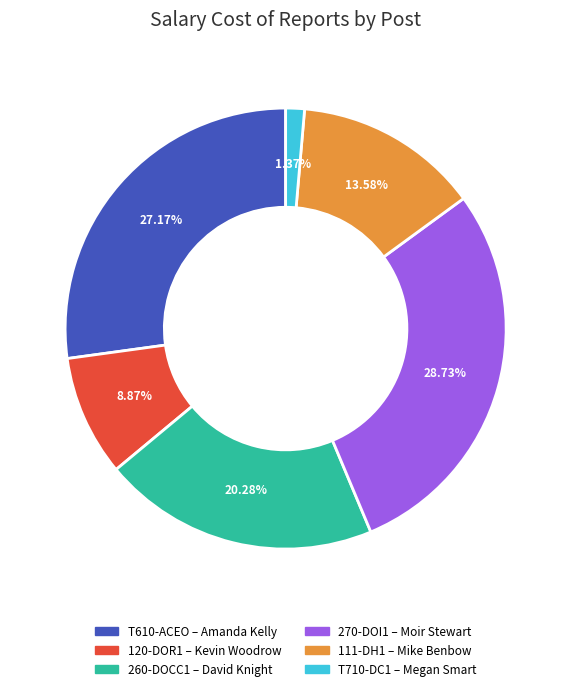

How many slices are in this pie chart?

6